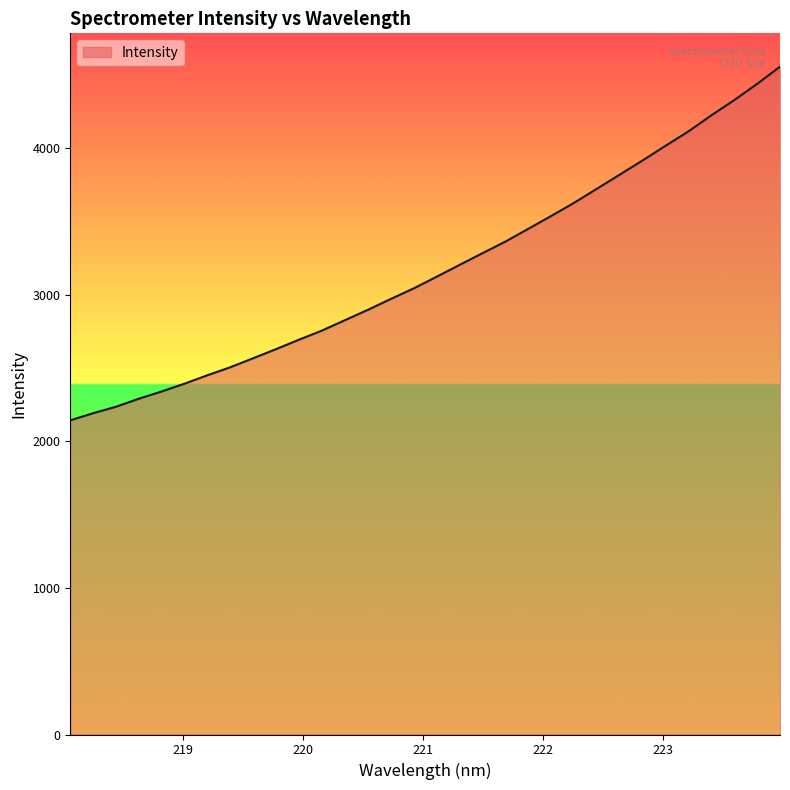

What is the smallest value displayed?

2144.2